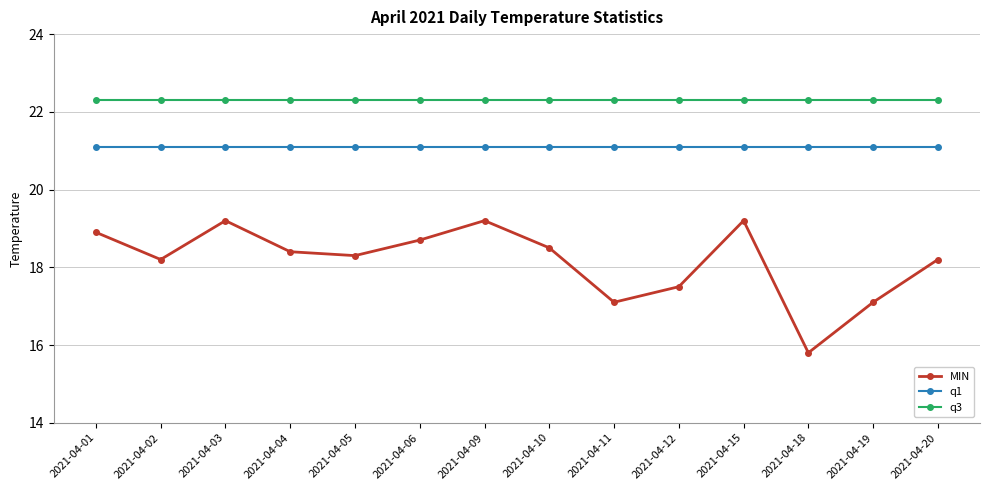

Which series has the largest total across all categories?

q3